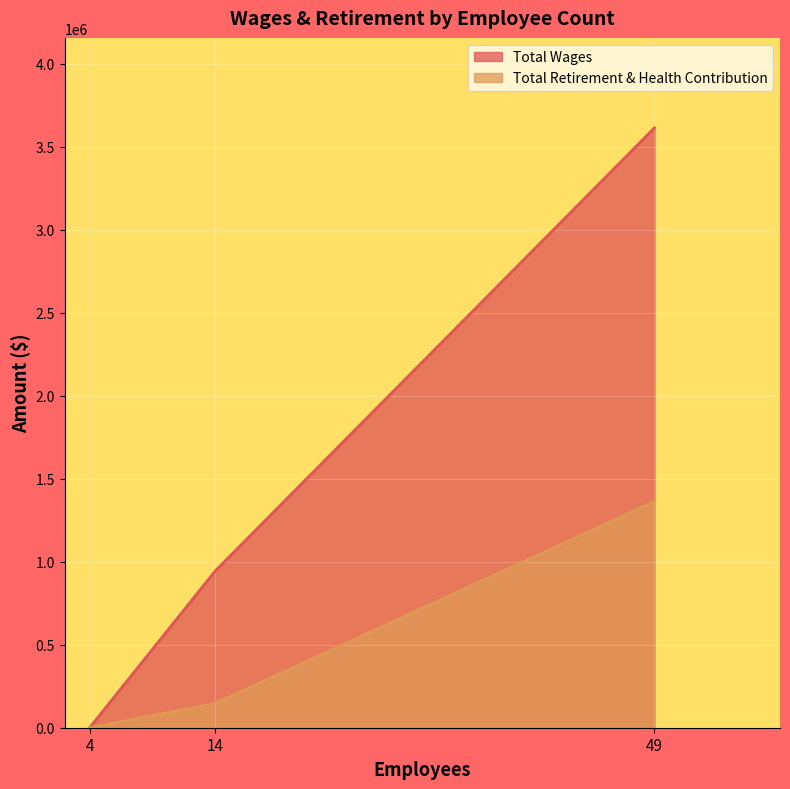

Is the value of Total Retirement & Health Contribution at 4 greater than the value of Total Wages at 49?

No